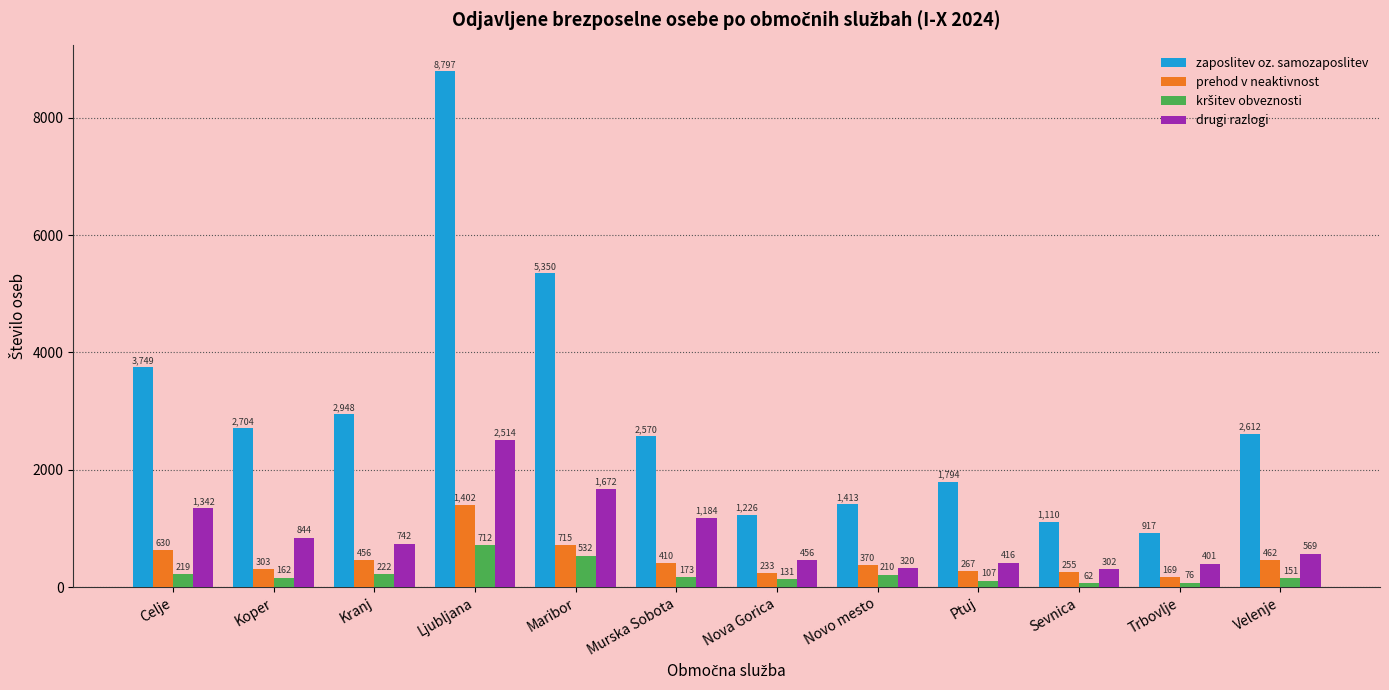

What is the maximum value shown in the chart?

8797